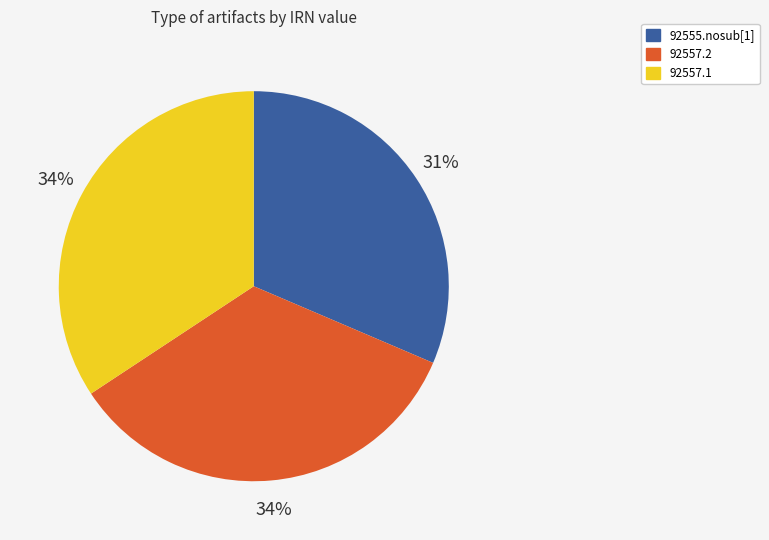

Is 92557.2 the majority of the pie?

No